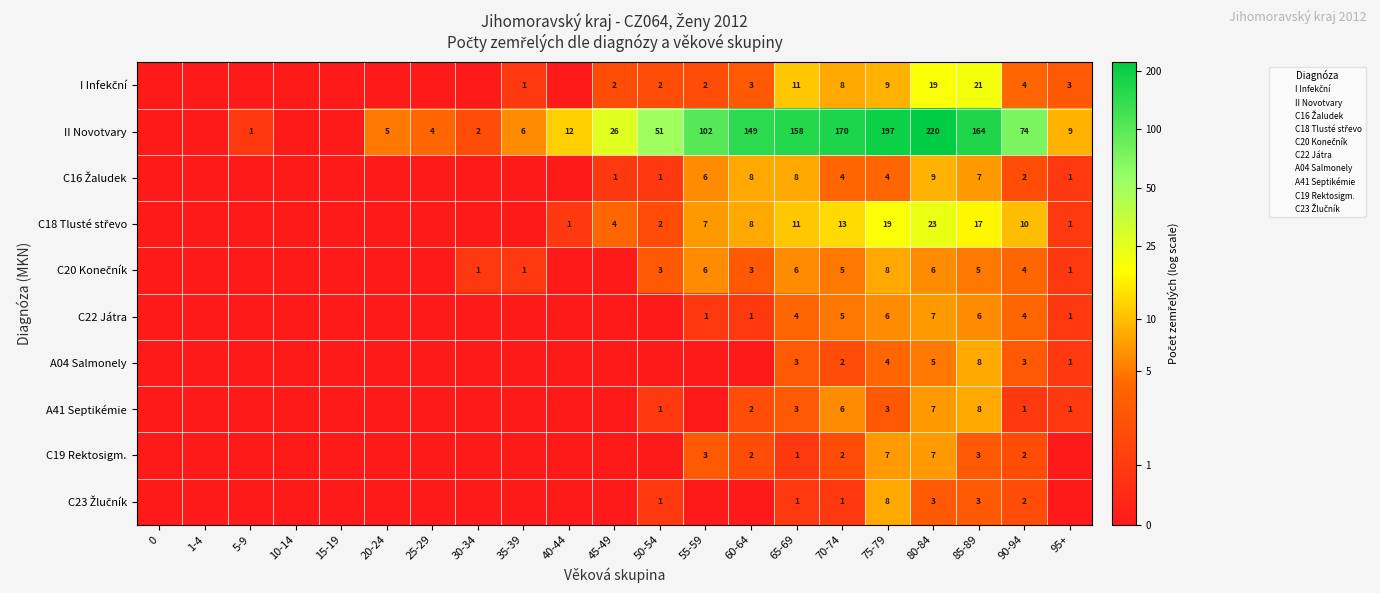

How many positive values does the C23 Žlučník series have?

7